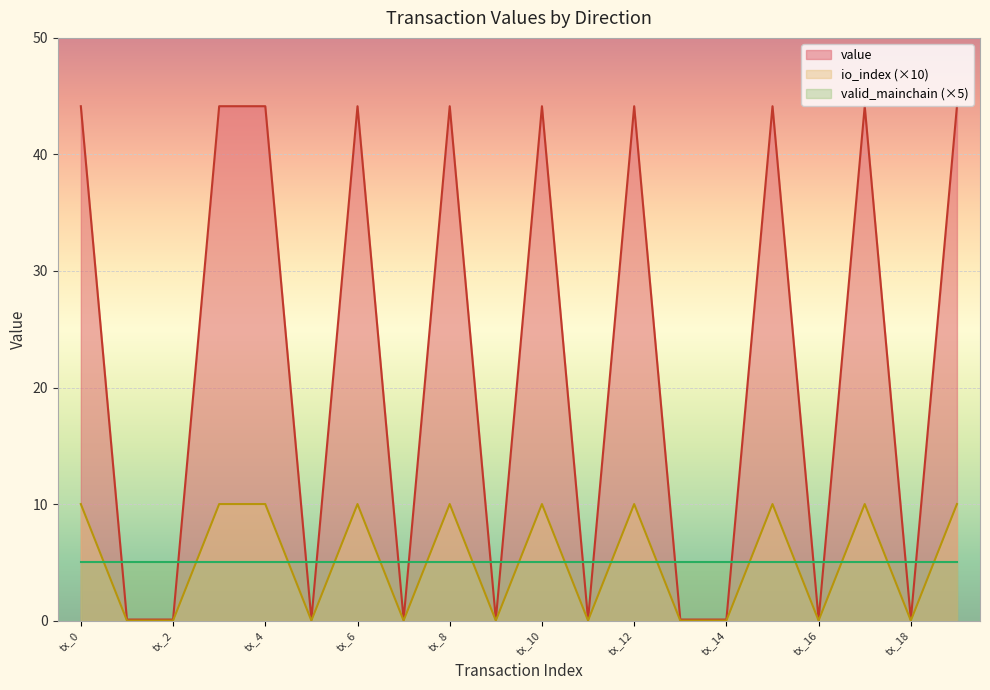

Which series has the largest range (max minus min)?

value